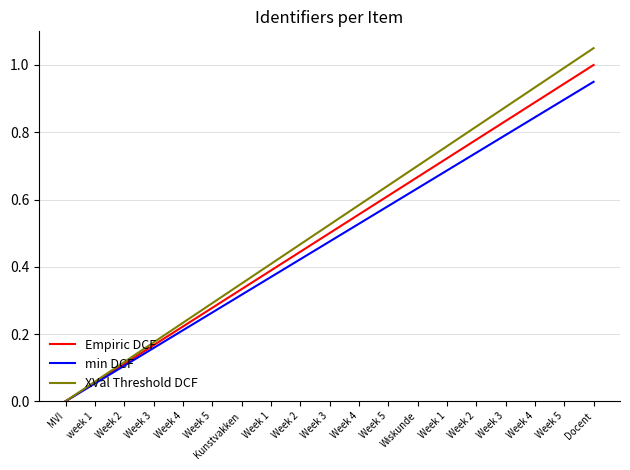

Rank the series by their maximum value, from lowest to highest.

min DCF, Empiric DCF, XVal Threshold DCF